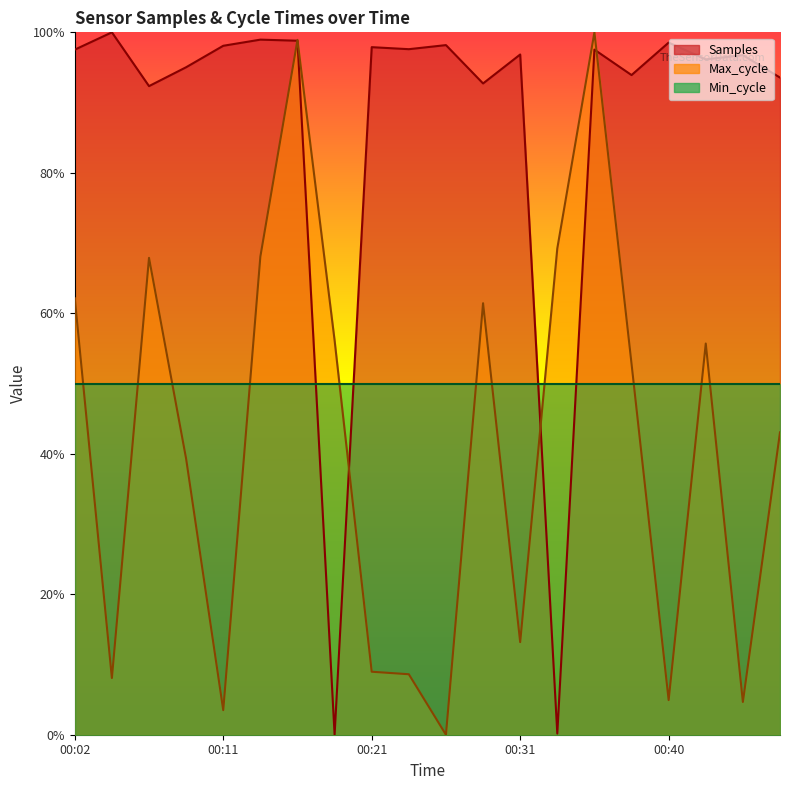

What are all the series names shown in the legend?

Samples, Max_cycle, Min_cycle